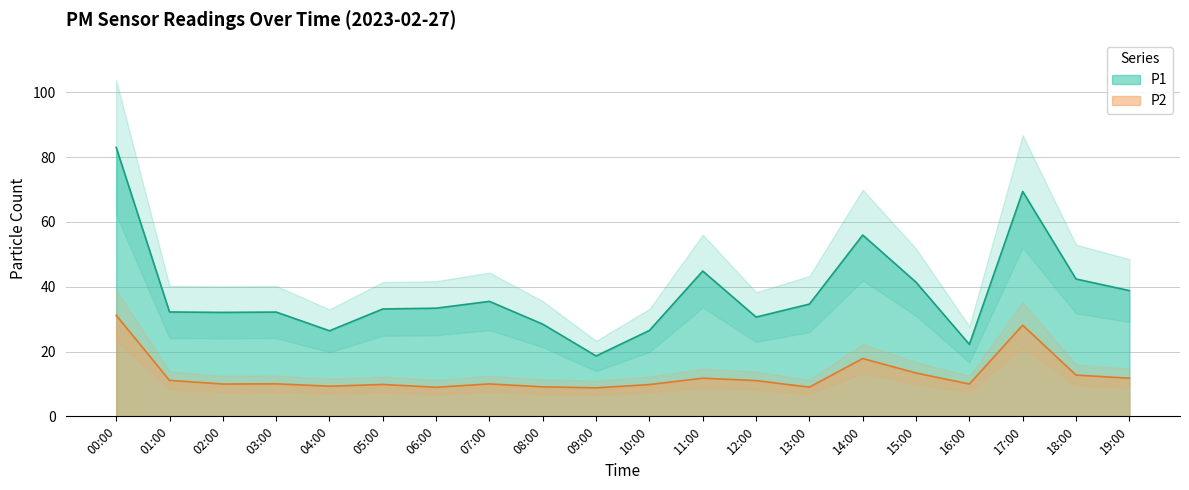

Does the chart display data point markers on the line(s)?

No